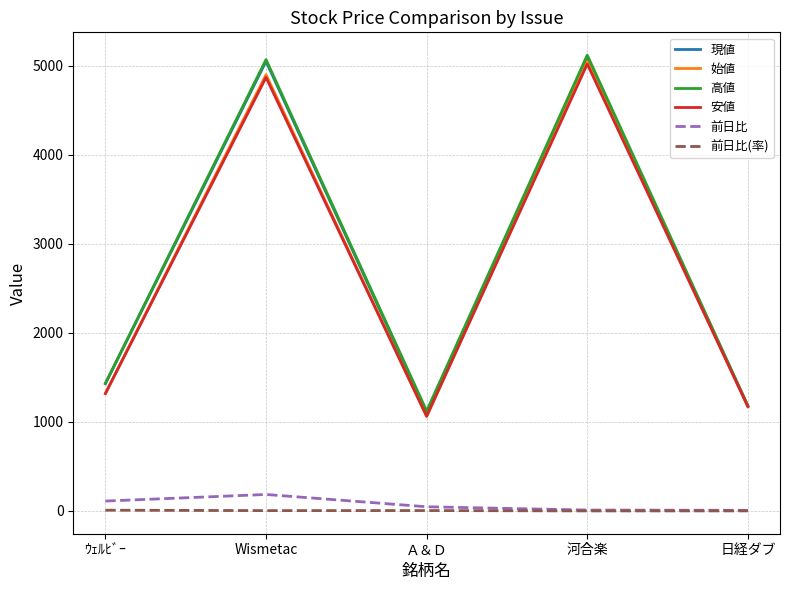

Is this an area chart (filled region under the line)?

No